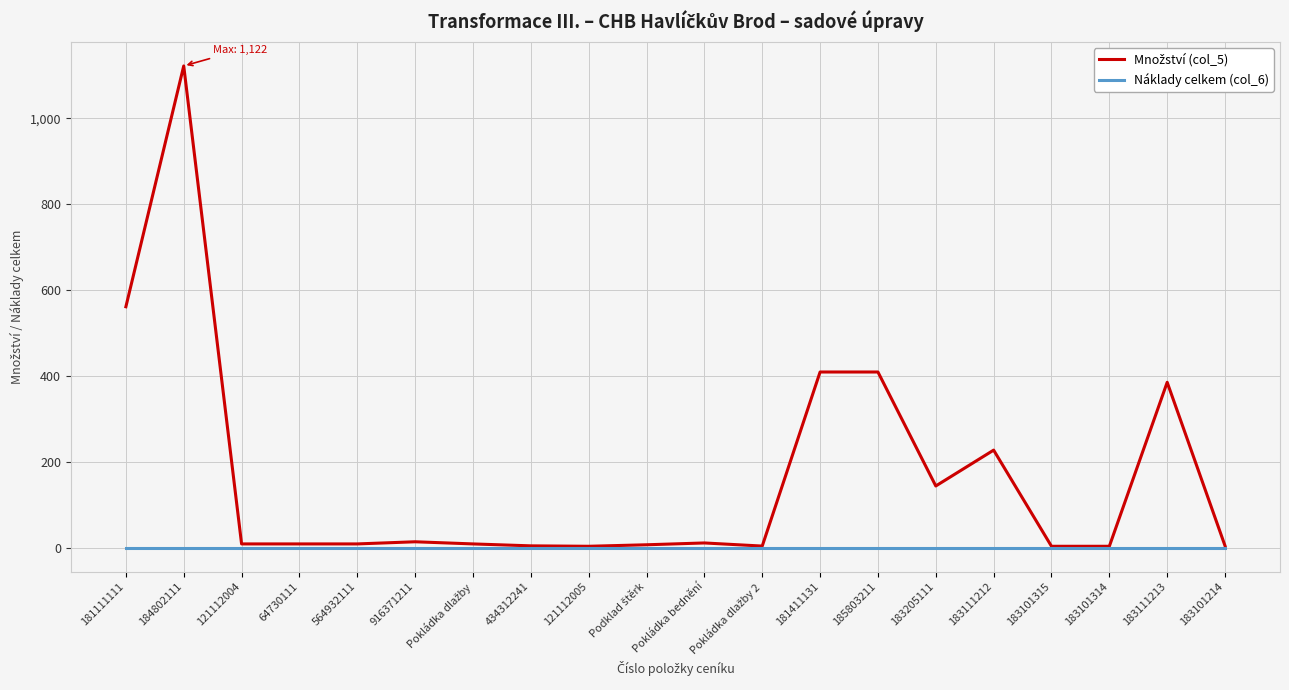

At how many categories does at least one series exceed 253?

5